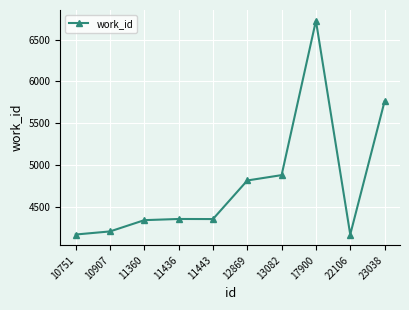

What is the value of the 9th point from the left?

4167